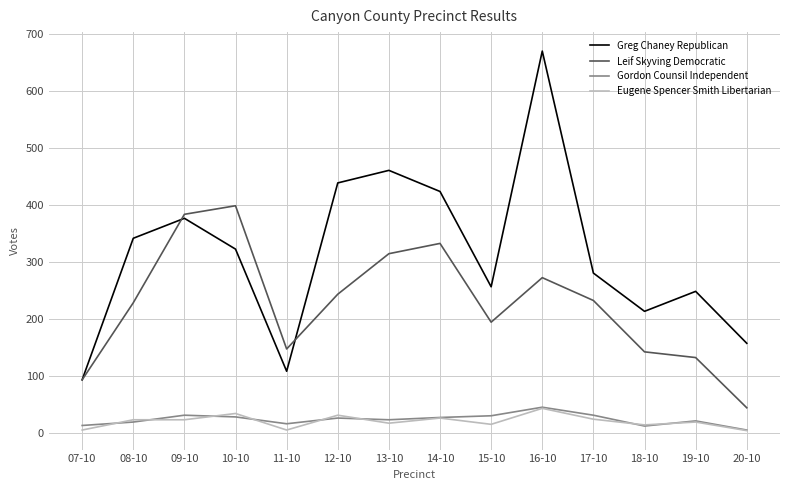

True or false: Leif Skyving Democratic and Gordon Counsil Independent intersect in this chart.

False